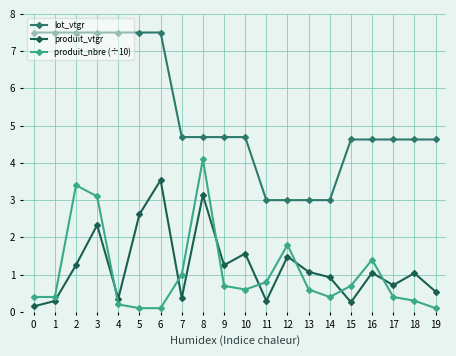

At which category does produit_vtgr reach its first local peak?

3